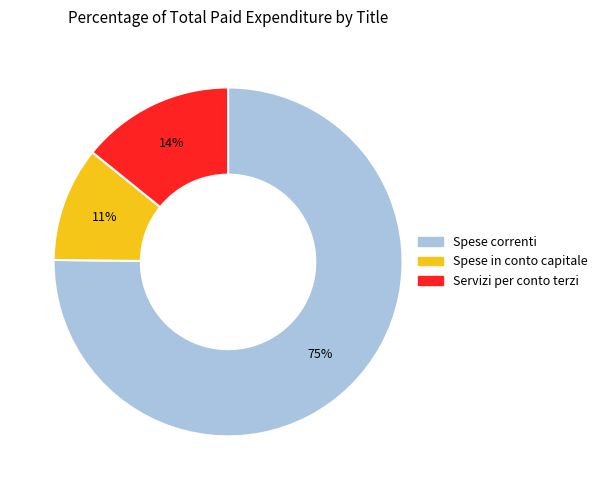

To the nearest percent, what is the average slice percentage?

33%